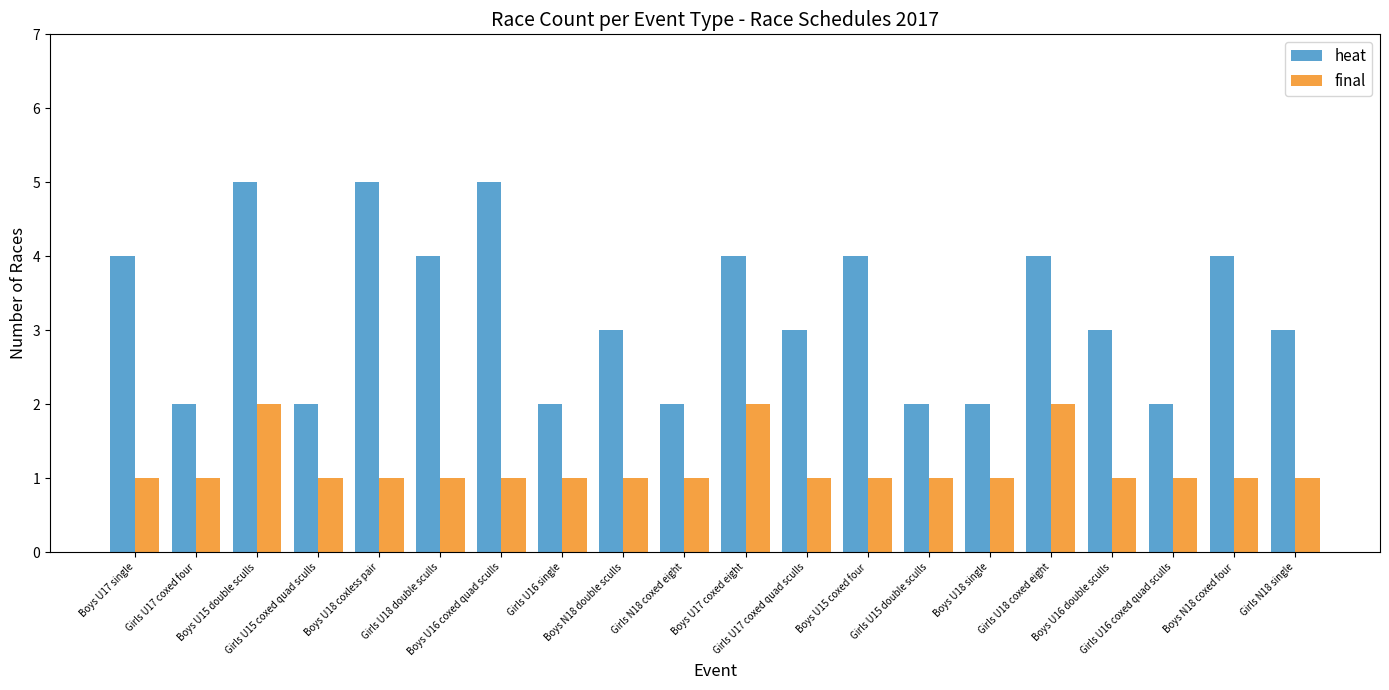

How many groups of bars are there?

20